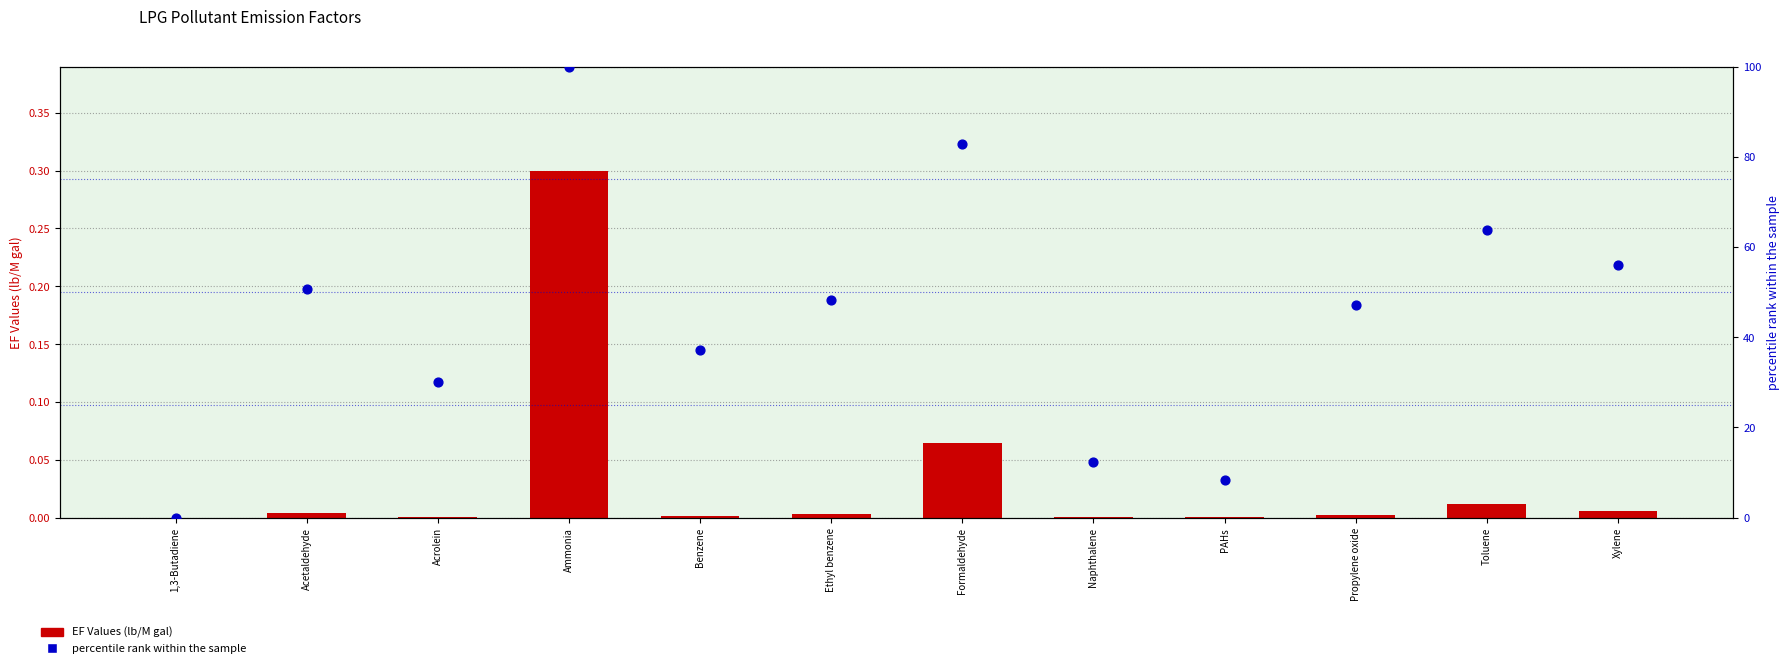

What is the total value across all series at Propylene oxide?

47.0